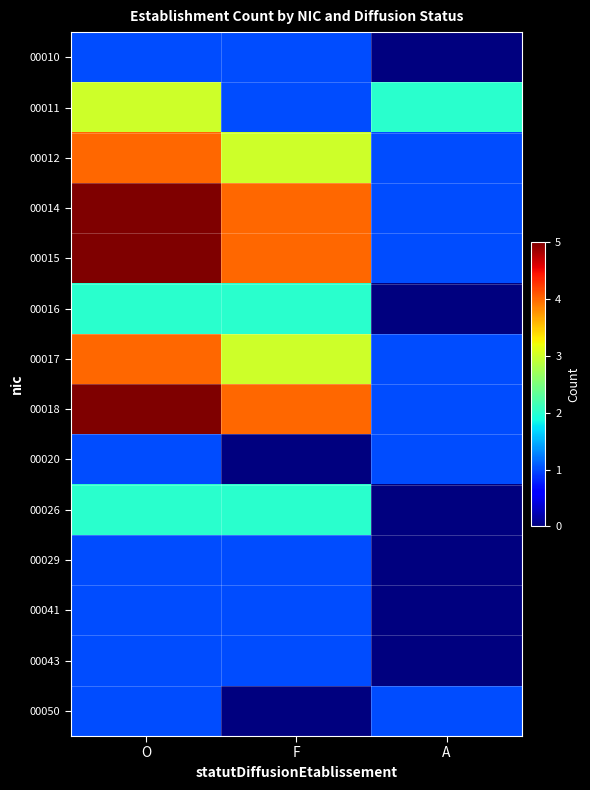

What is the total value across all series at O?

36